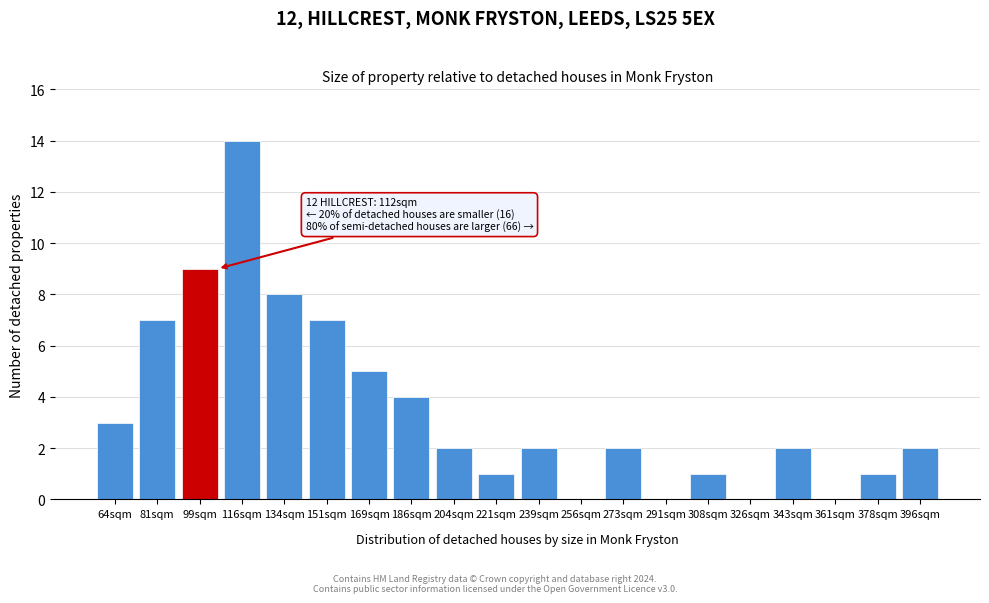

Reading left to right, list all the values displayed in this chart.

64sqm=3	81sqm=7	99sqm=9	116sqm=14	134sqm=8	151sqm=7	169sqm=5	186sqm=4	204sqm=2	221sqm=1	239sqm=2	256sqm=0	273sqm=2	291sqm=0	308sqm=1	326sqm=0	343sqm=2	361sqm=0	378sqm=1	396sqm=2